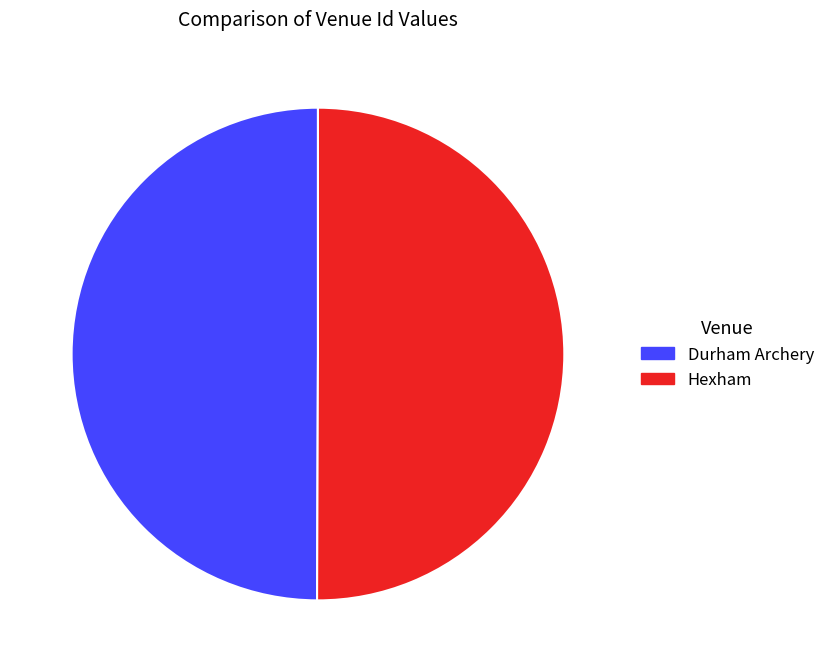

The Hexham slice represents 39% of the pie. True or false?

False